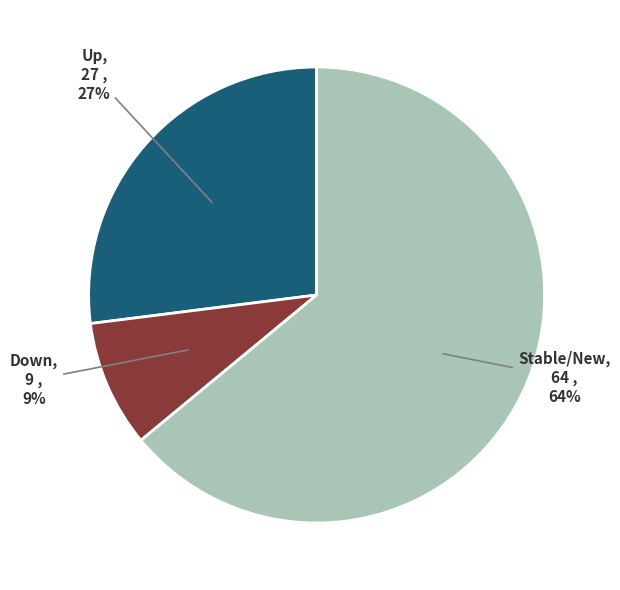

Which slice is the smallest?

Down